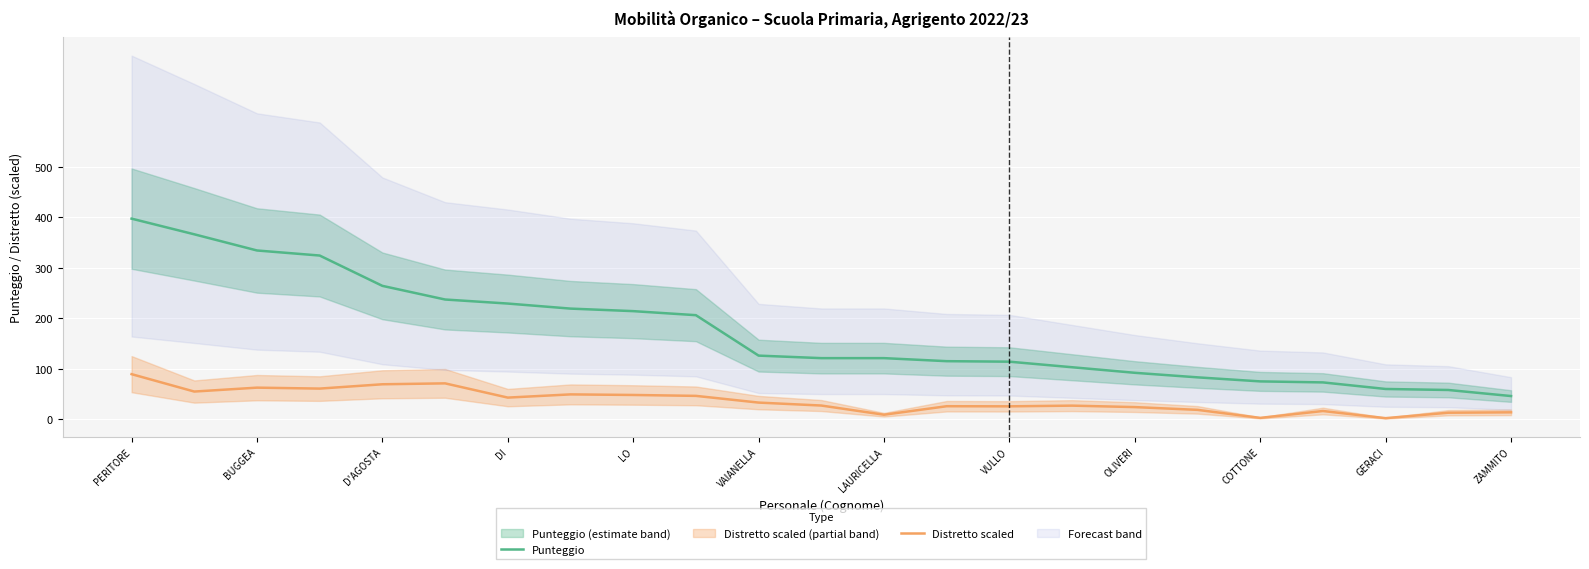

How many interior local valleys does the Distretto scaled series have?

7